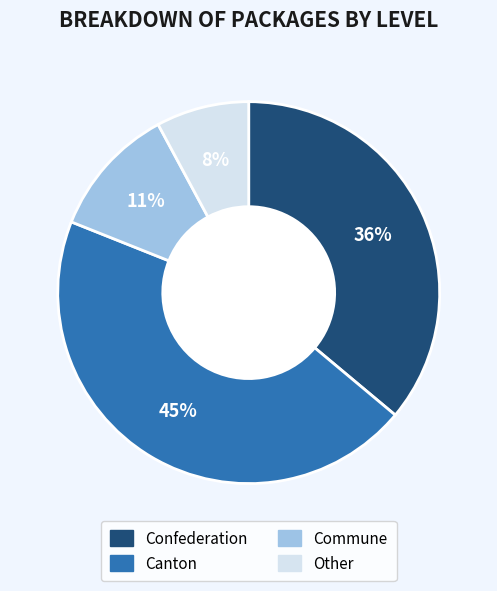

Does any single category account for the majority?

No